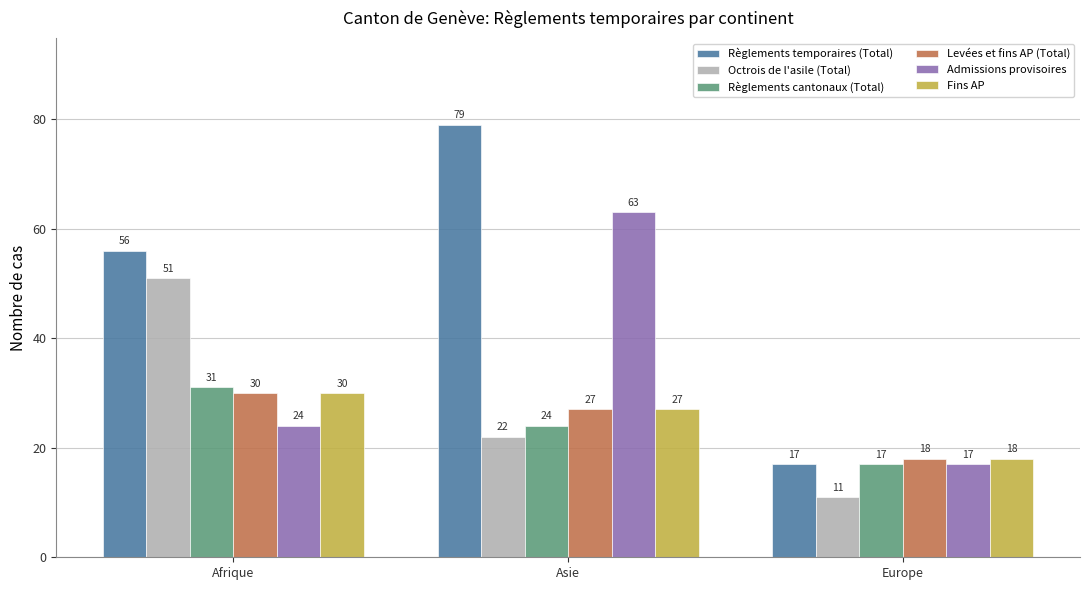

Which label corresponds to the smallest value in the chart?

Europe